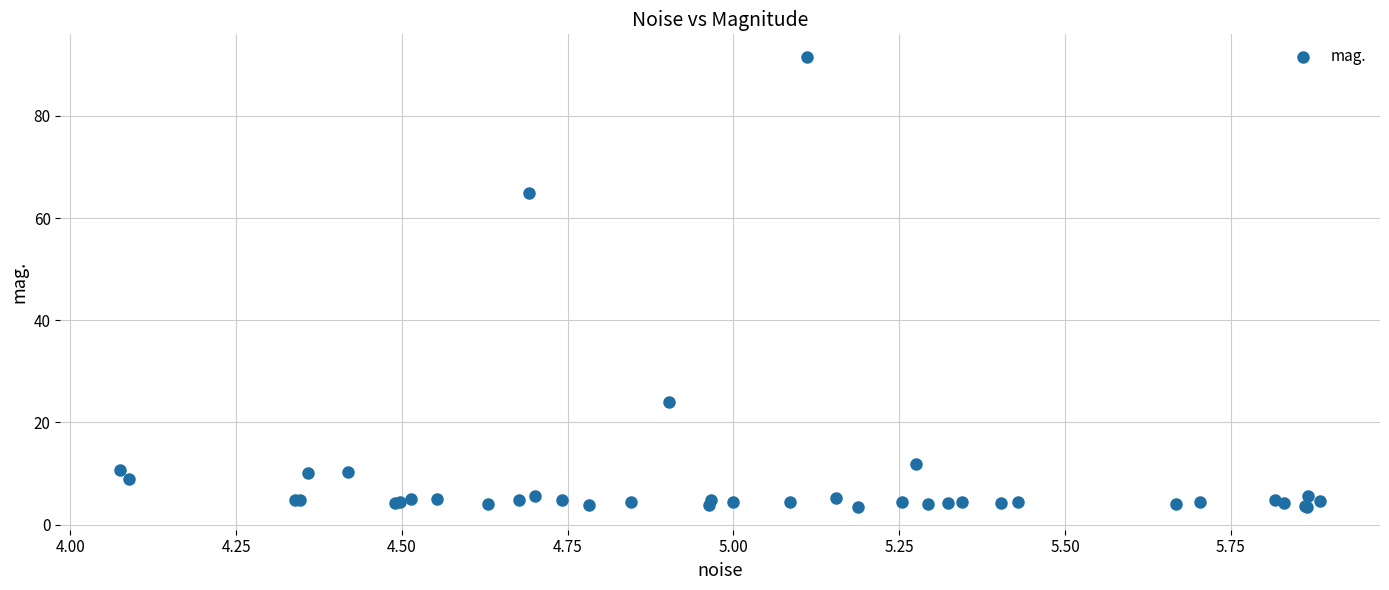

What Y value in the scatter plot is closest to 47?

64.9